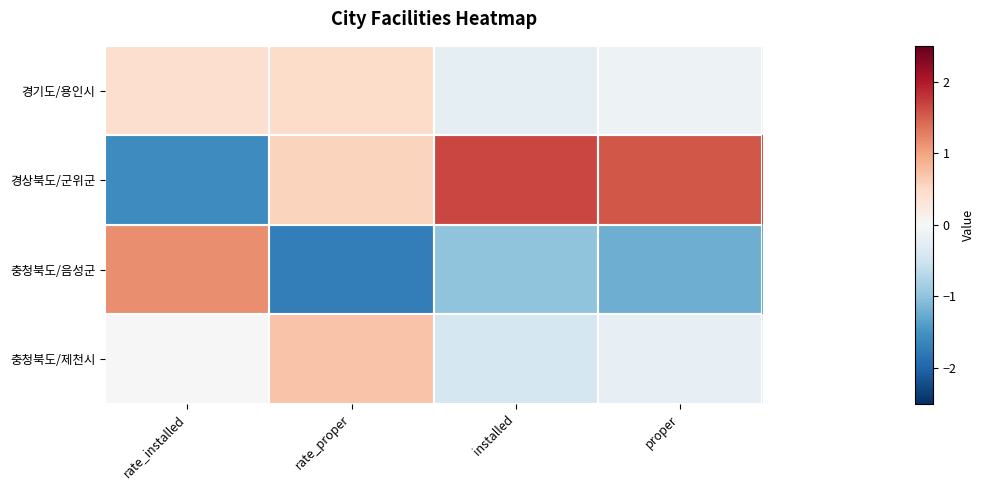

How many series are shown in this chart?

4